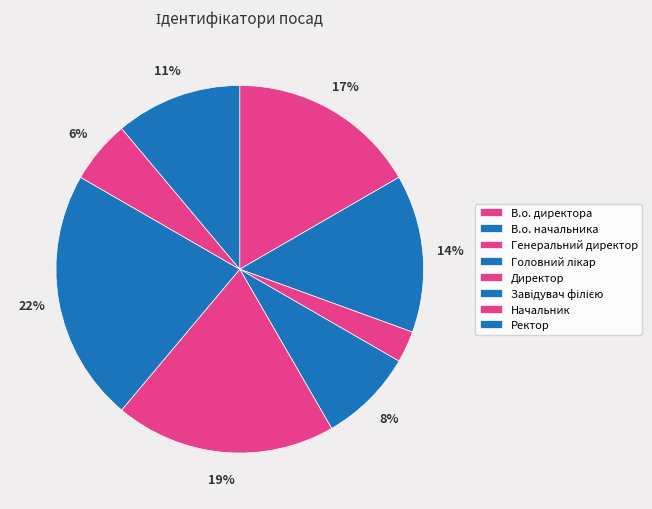

The В.о. начальника slice represents 14% of the pie. True or false?

True